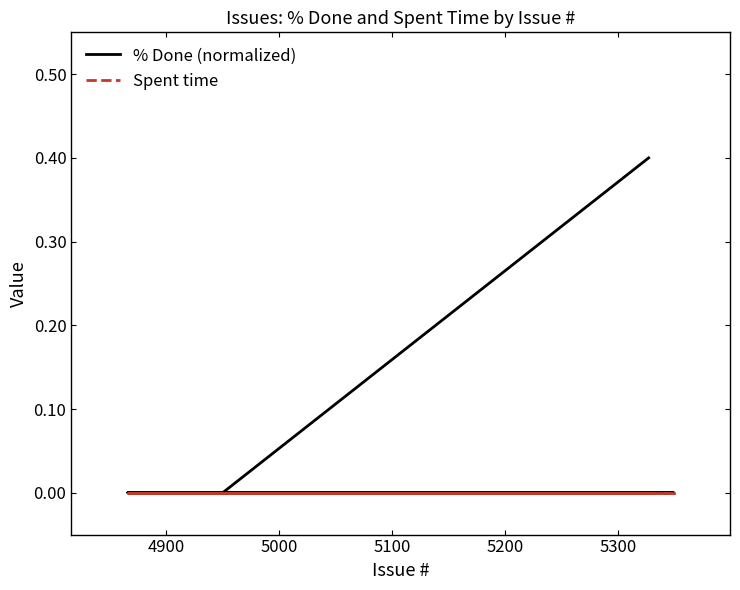

What is the sum of all % Done (normalized) values?

0.4